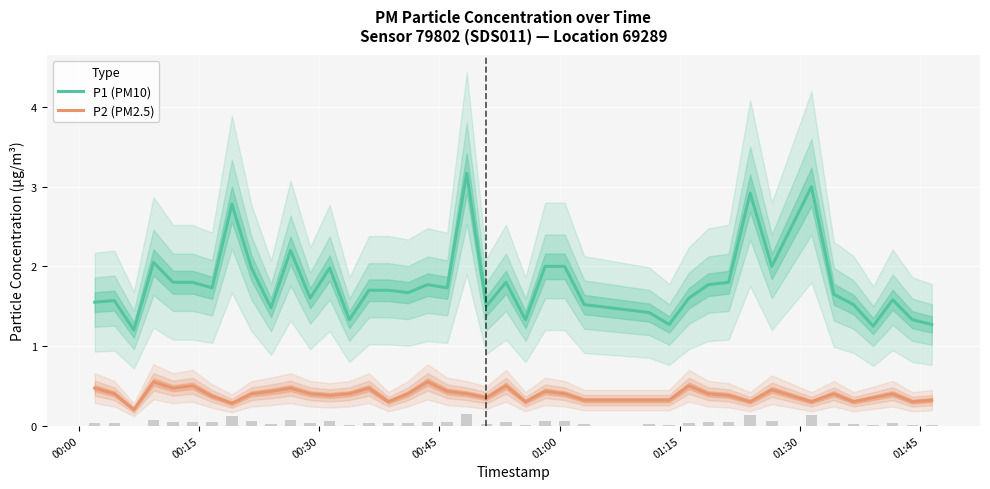

What is the maximum value for P1 (PM10)?

3.2